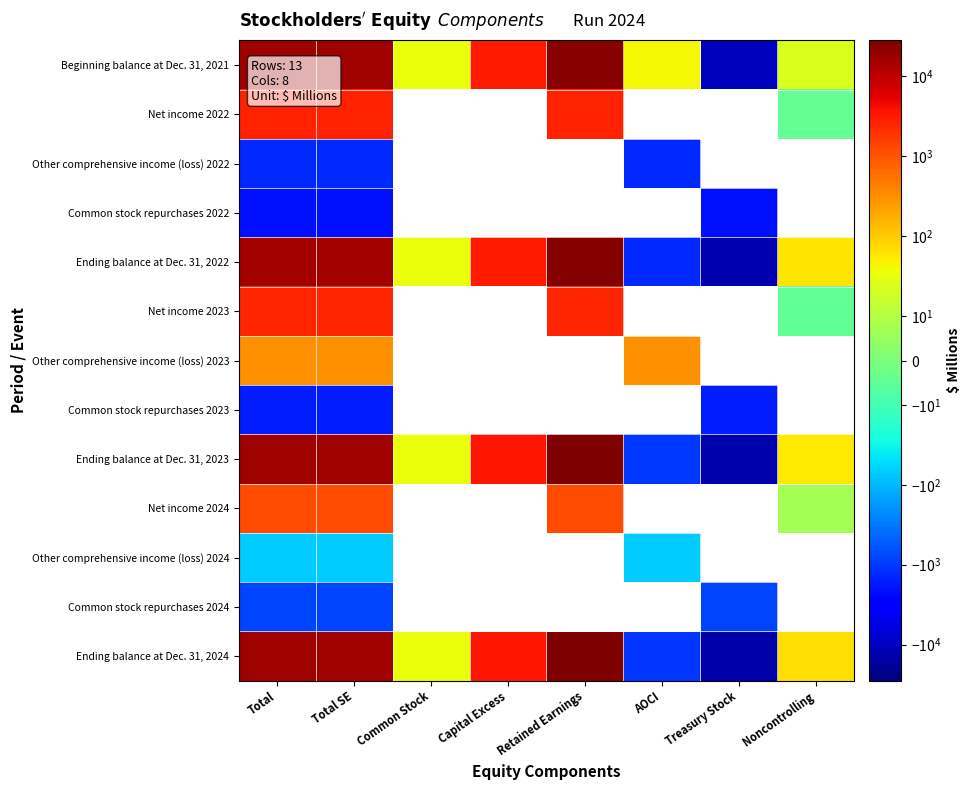

How many values in Ending balance at Dec. 31, 2022 are above zero?

6